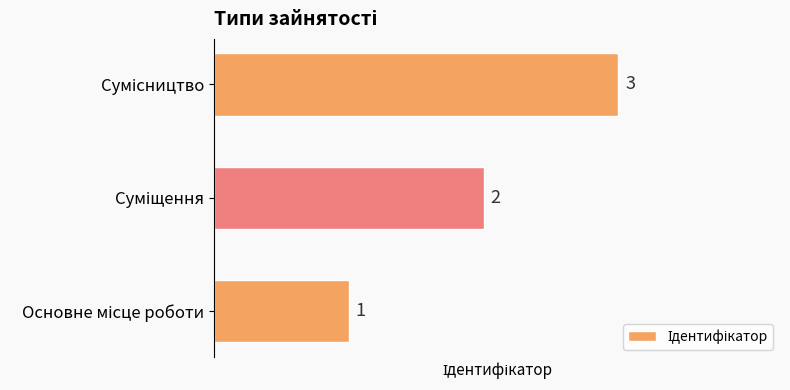

What is the smallest value displayed?

1